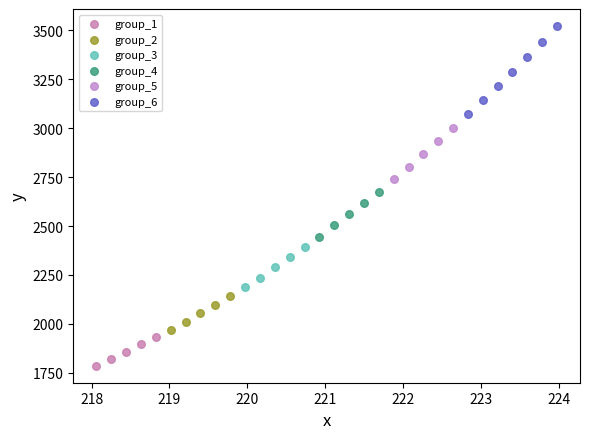

Which series reaches the maximum Y coordinate?

group_6